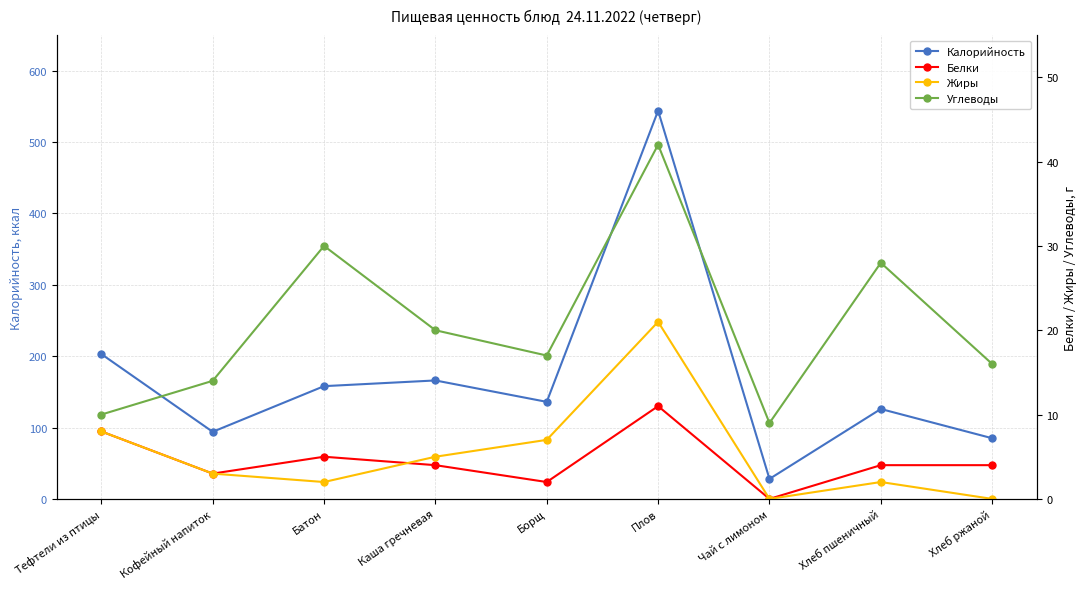

True or false: Белки has a value of 2 at Хлеб ржаной.

False